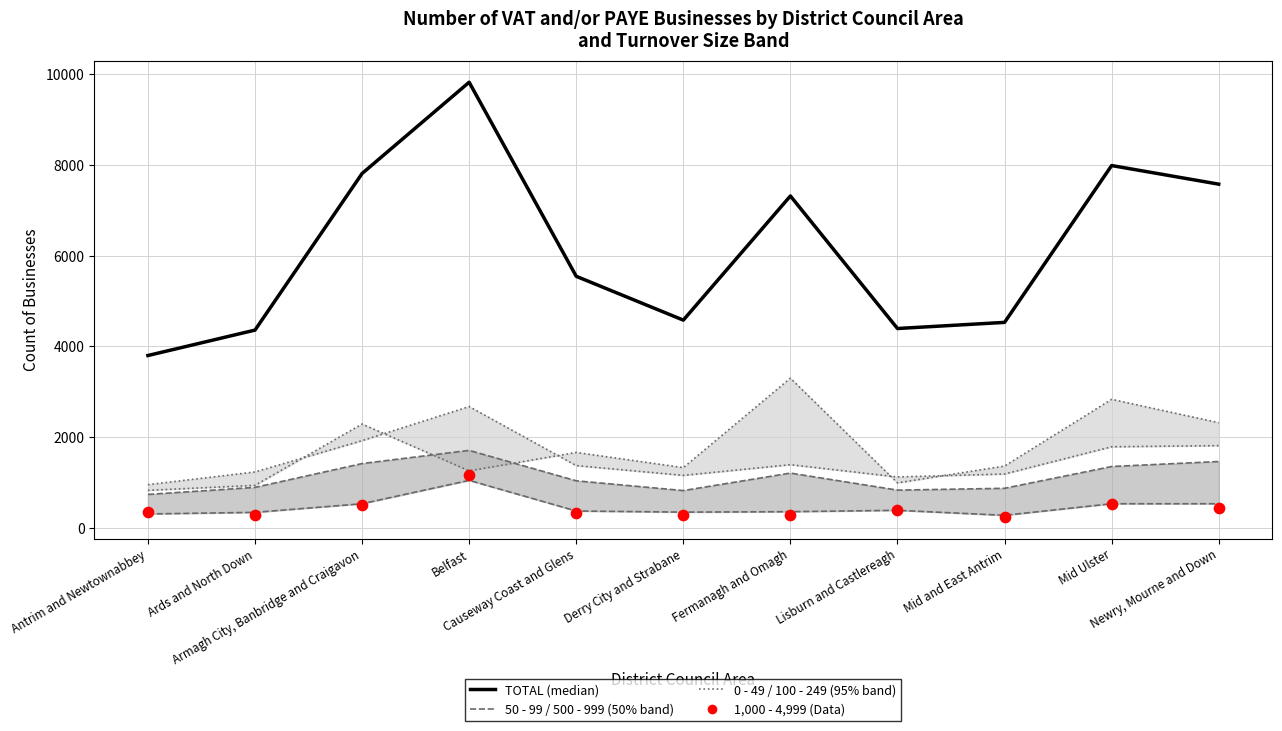

Which series has the widest spread of Y values?

TOTAL